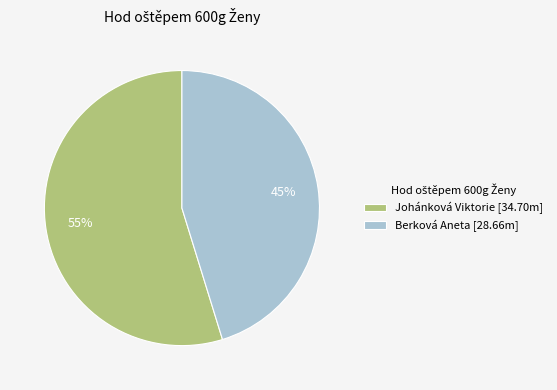

Is there a majority slice in this chart?

Yes